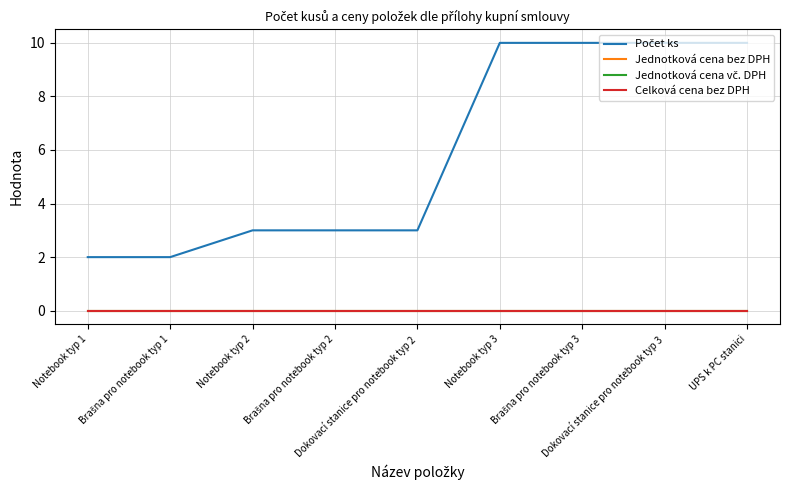

Does the chart display data point markers on the line(s)?

No